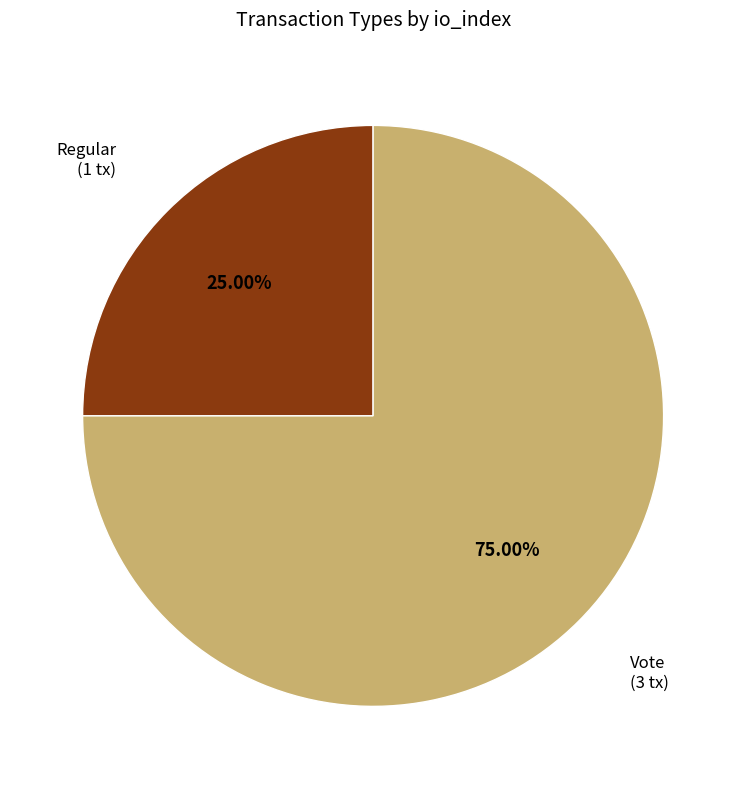

Does any single category account for the majority?

Yes